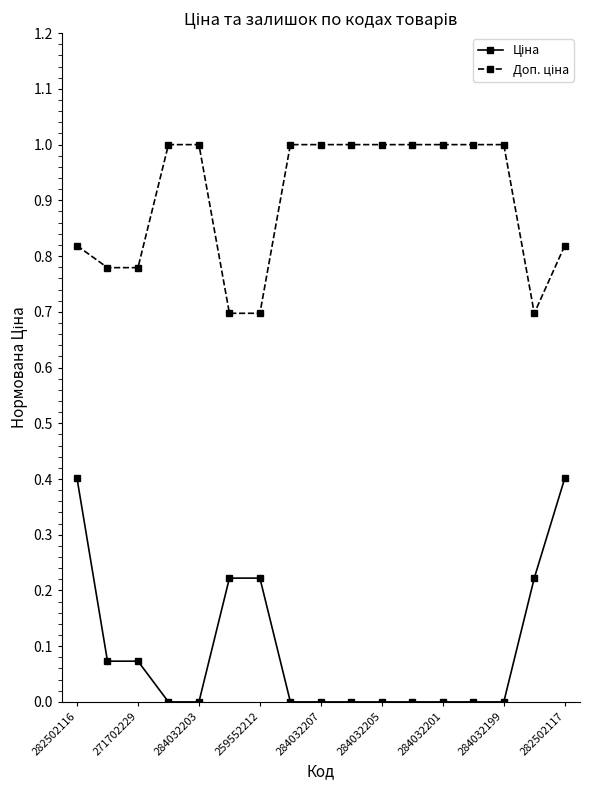

What is the greatest value displayed?

1.0